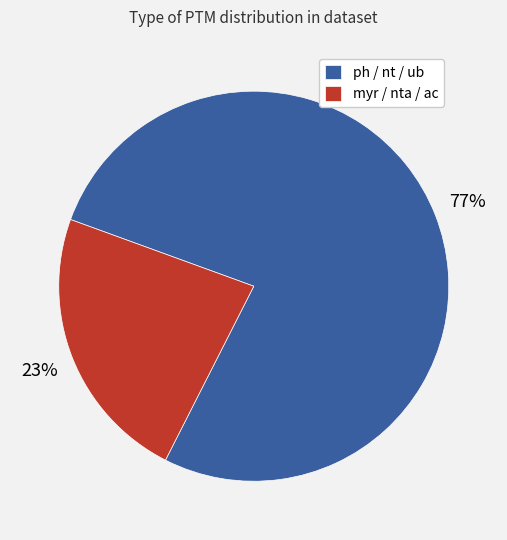

Which has a higher value, myr / nta / ac or ph / nt / ub?

ph / nt / ub